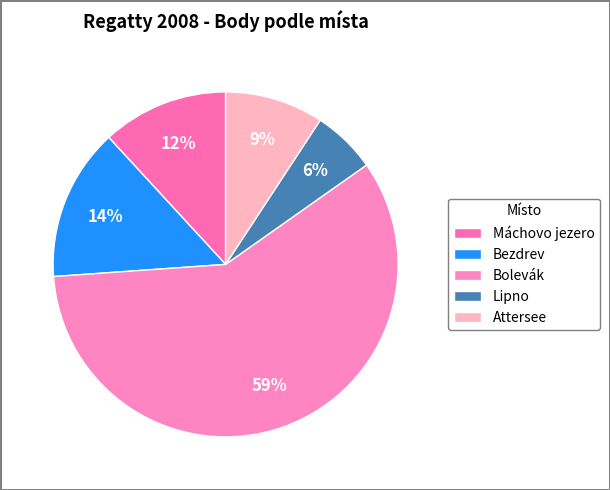

To the nearest percent, what portion does Bolevák represent?

59%